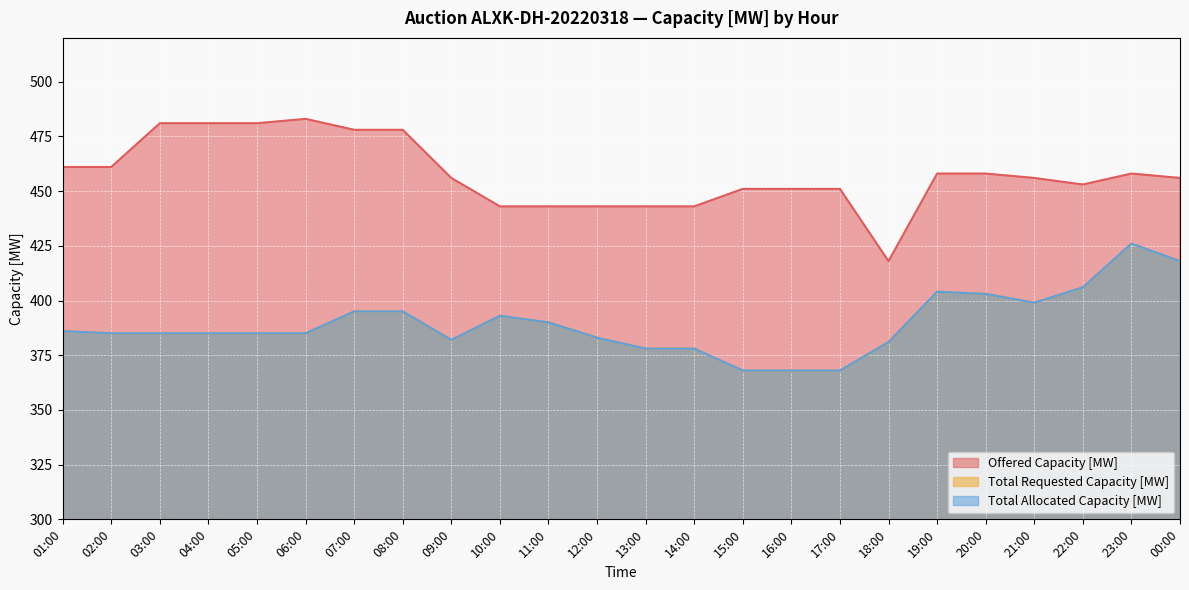

Does the chart display data point markers on the line(s)?

No